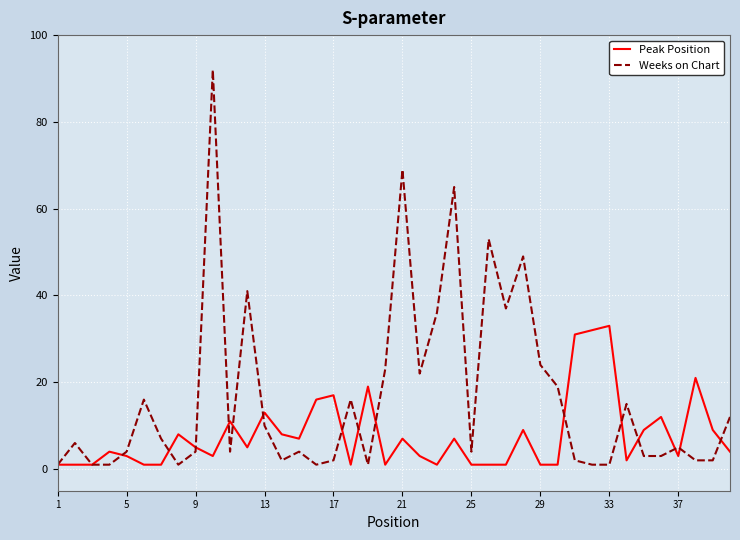

What is the maximum value shown in the chart?

92